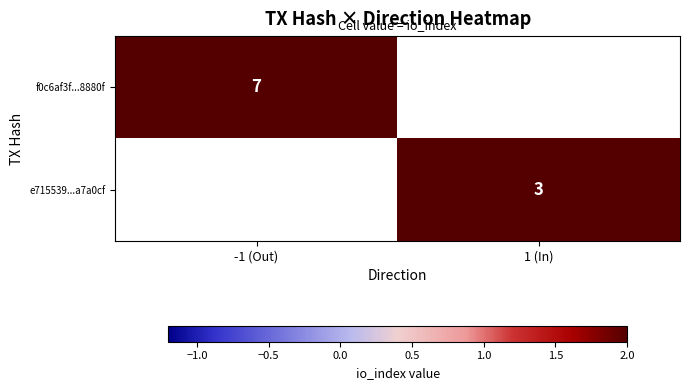

How many distinct data groups are displayed?

2